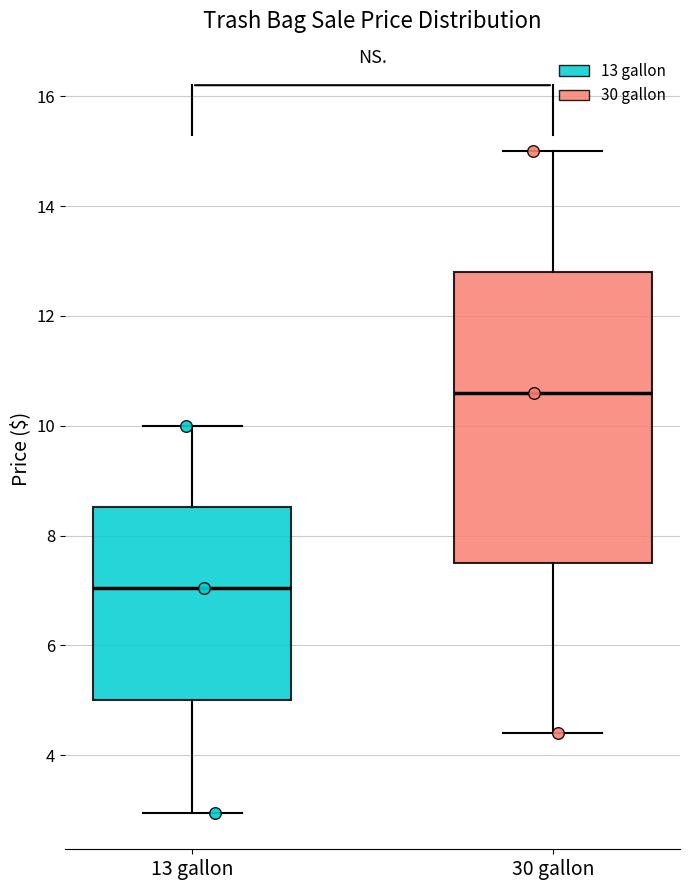

Which box has the lowest median line?

13 gallon